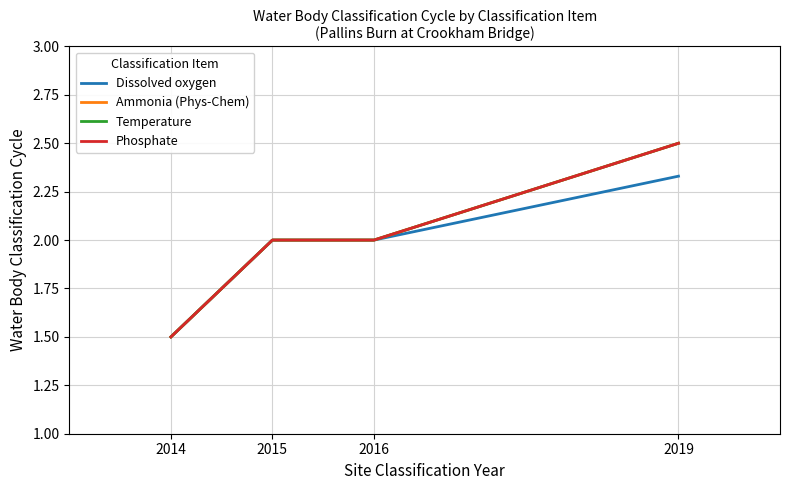

What is the sum of all Phosphate values?

8.0